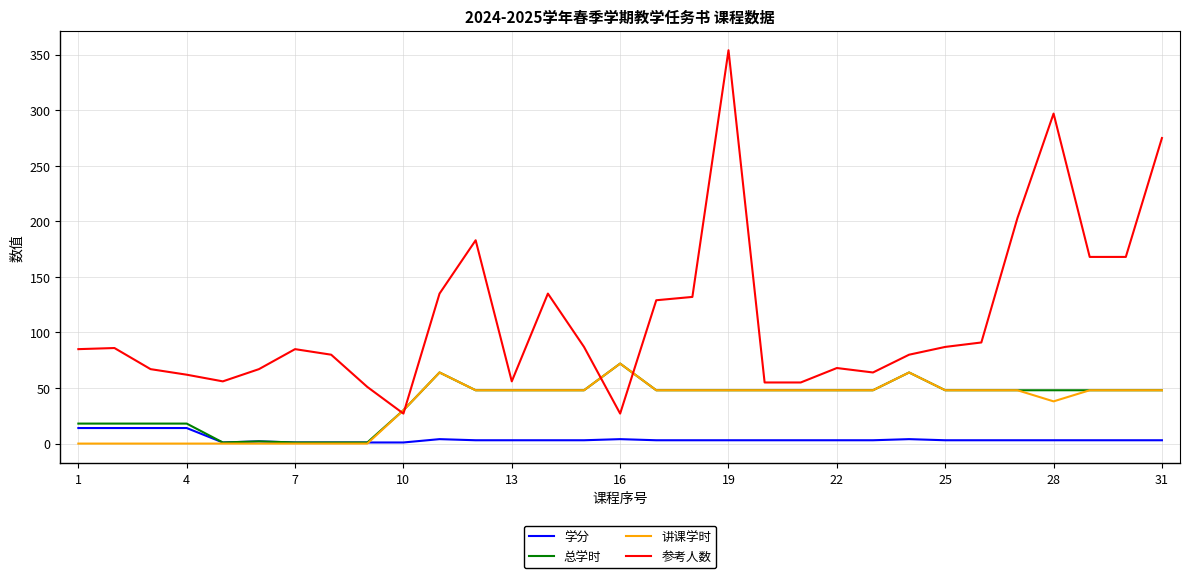

Which series has the largest total across all categories?

参考人数